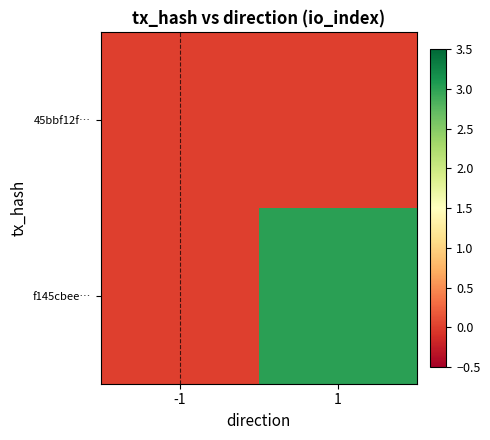

Which series has the largest total across all categories?

f145cbee…